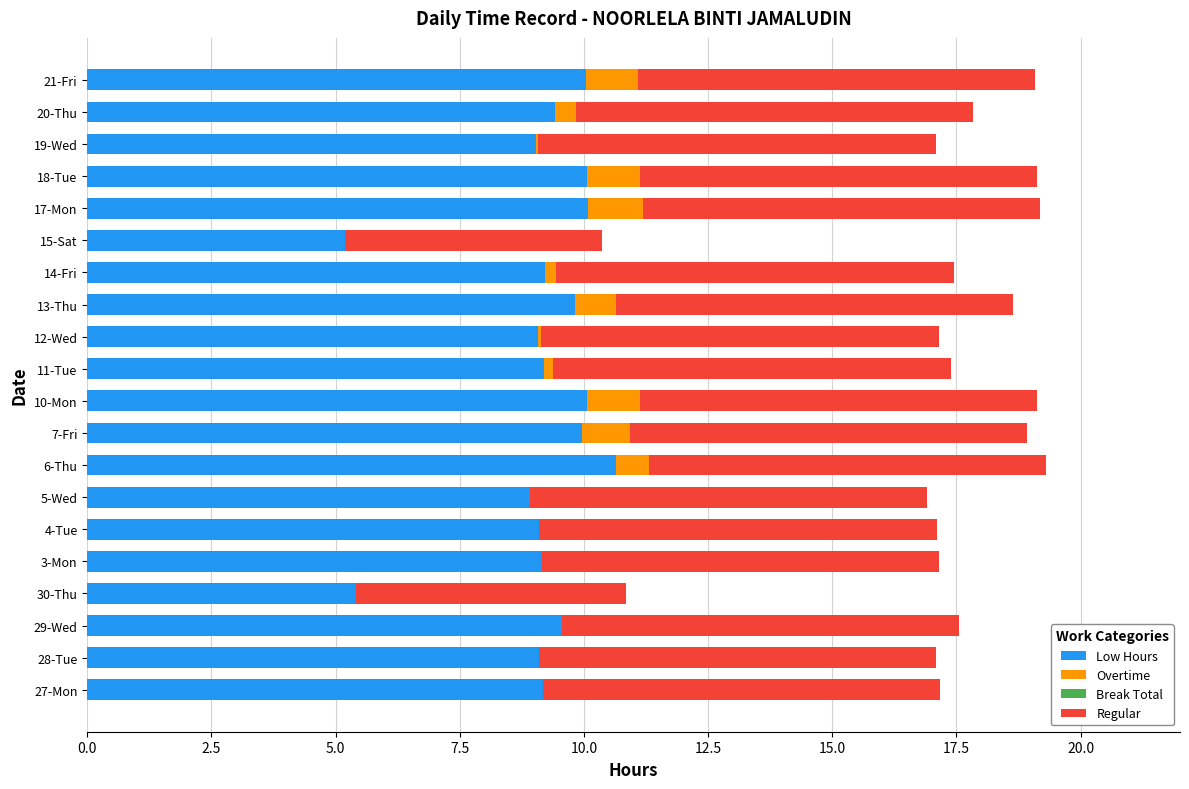

The Low Hours series shows 8.9 at 5-Wed. True or false?

True